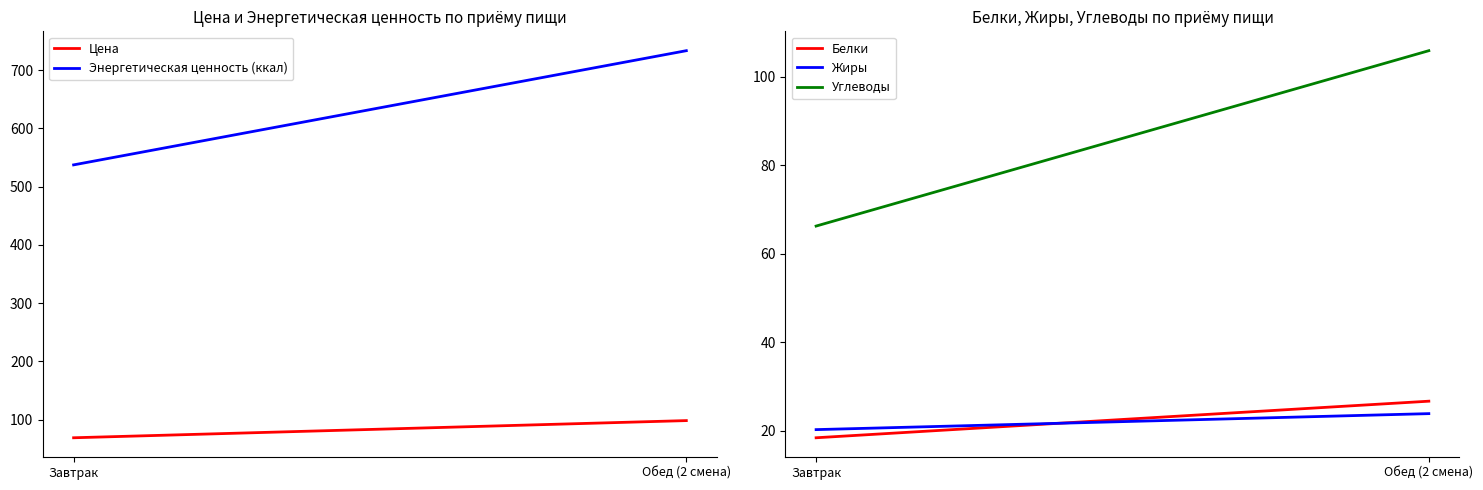

How many data points in Энергетическая ценность (ккал) are above 733?

1